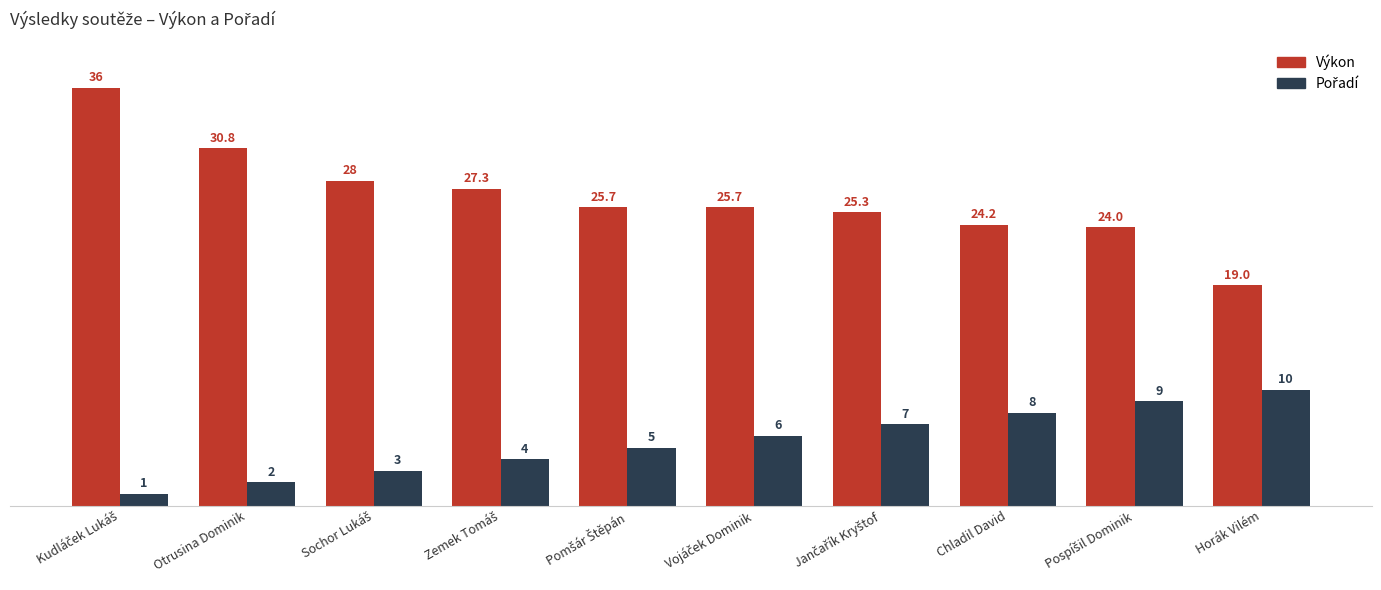

How many bars are there in total?

20